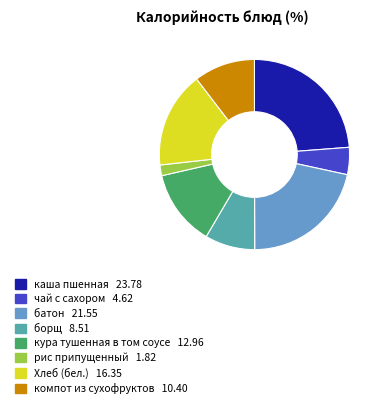

How many slices are in this pie chart?

8